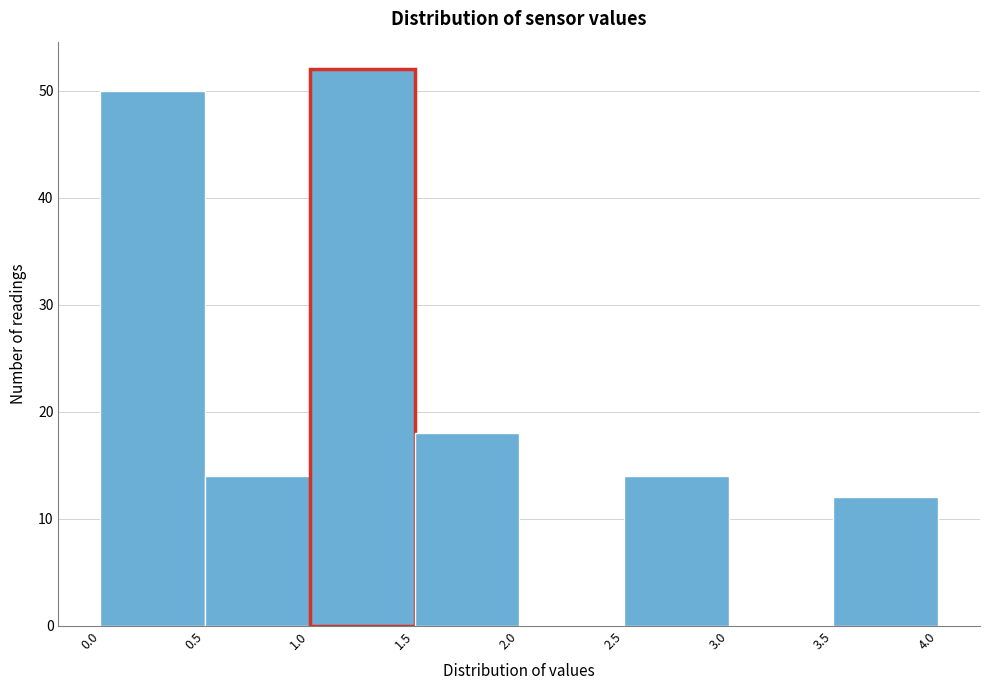

Reading left to right, transcribe this chart: for each bar, give the range it covers on the x-axis and its height. The values are not printed on the chart, so give them approximately, as read against the axis.

0.0 to 0.5: 50
0.5 to 1.0: 14
1.0 to 1.5: 52
1.5 to 2.0: 18
2.0 to 2.5: 0
2.5 to 3.0: 14
3.0 to 3.5: 0
3.5 to 4.0: 12